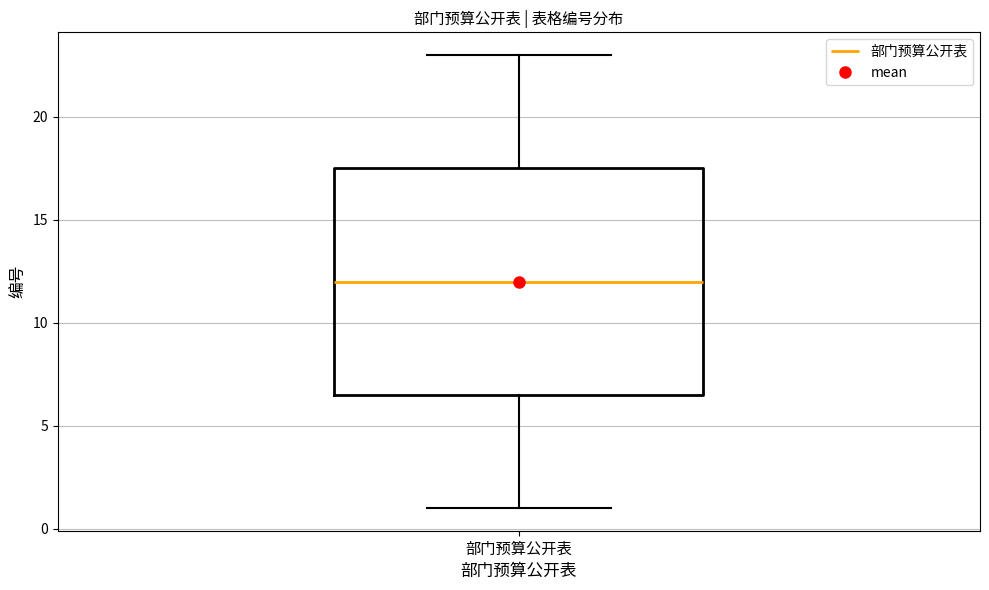

Where is the upper edge of the box for 部门预算公开表 on the y-axis? The values are not printed on the chart, so give them approximately, as read against the axis.

17.5